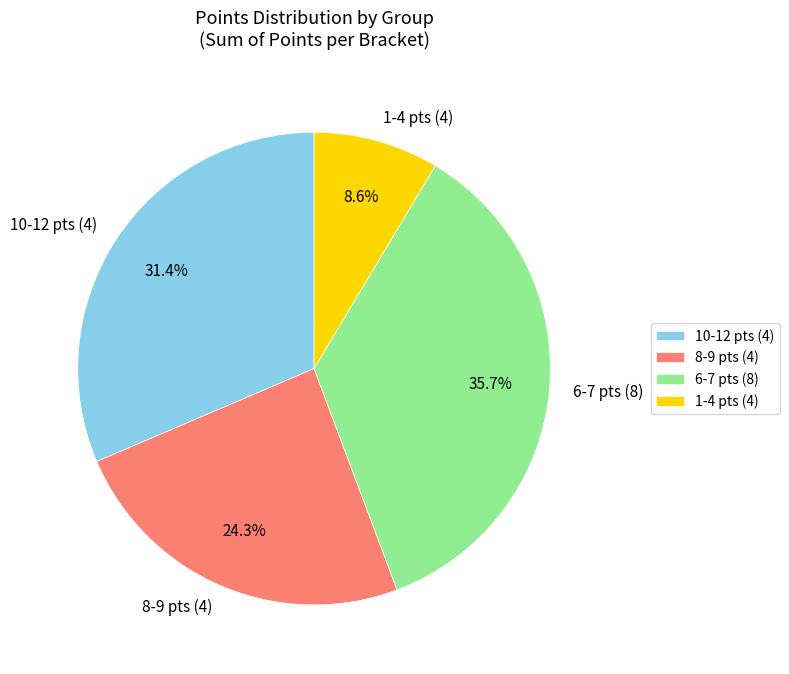

Which slice is the smallest?

1-4 pts (4)